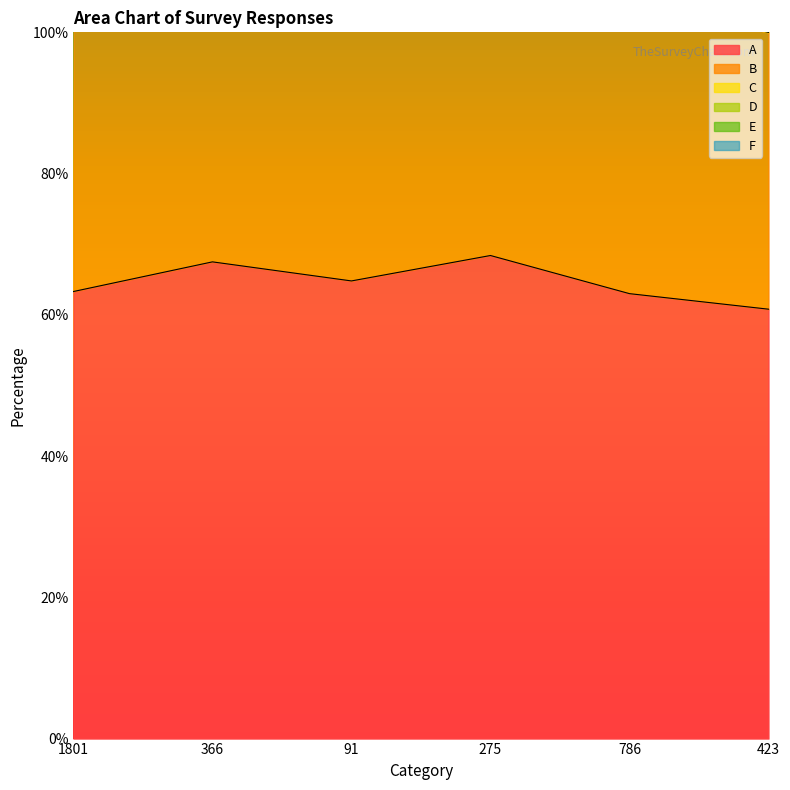

True or false: A has a value of 109.4 at 91.

False